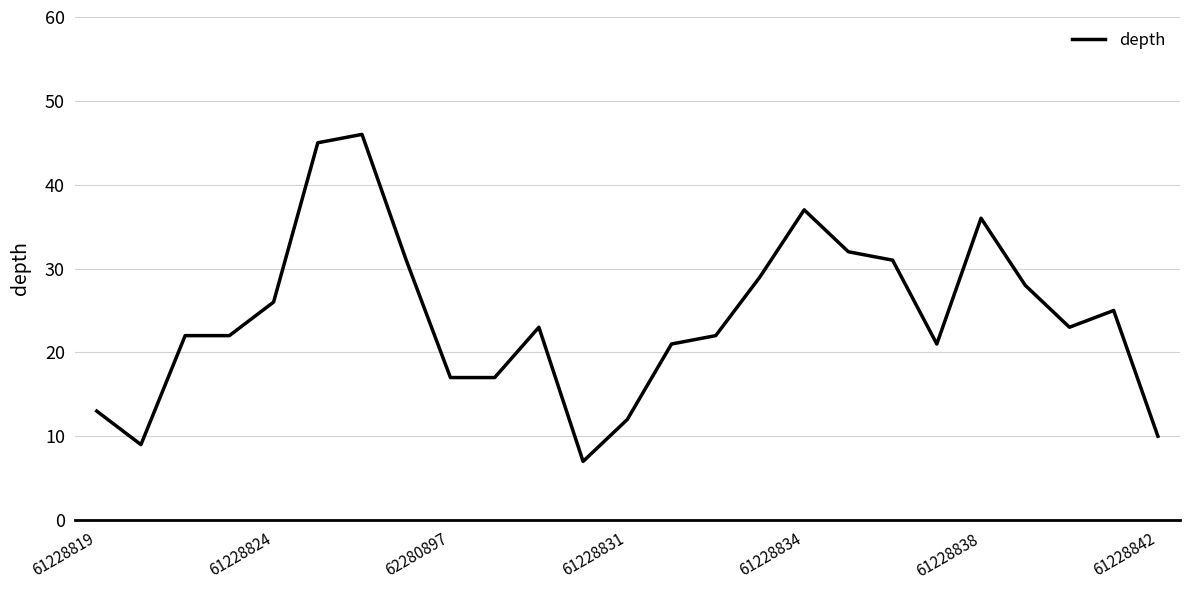

What is the greatest value displayed?

46